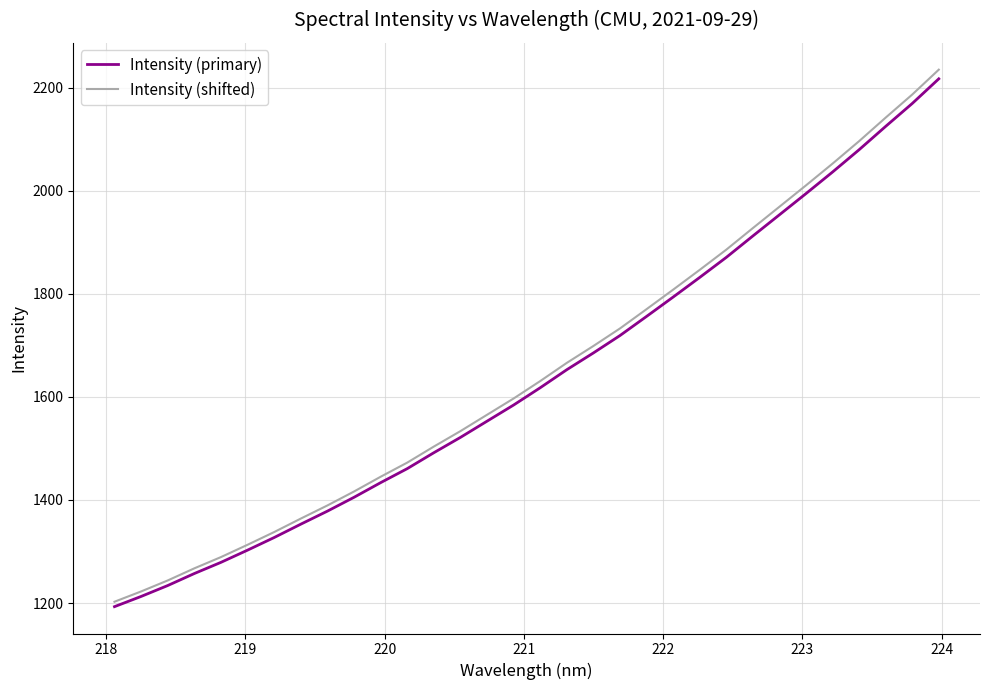

What is the maximum value for Intensity (primary)?

2217.0